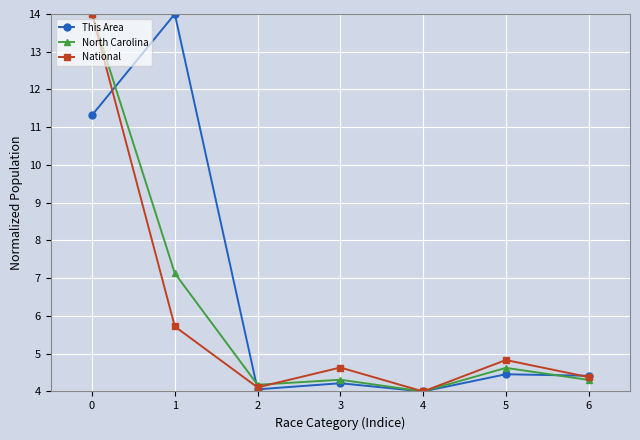

The value of This Area at 6 is 5.8. True or false?

False